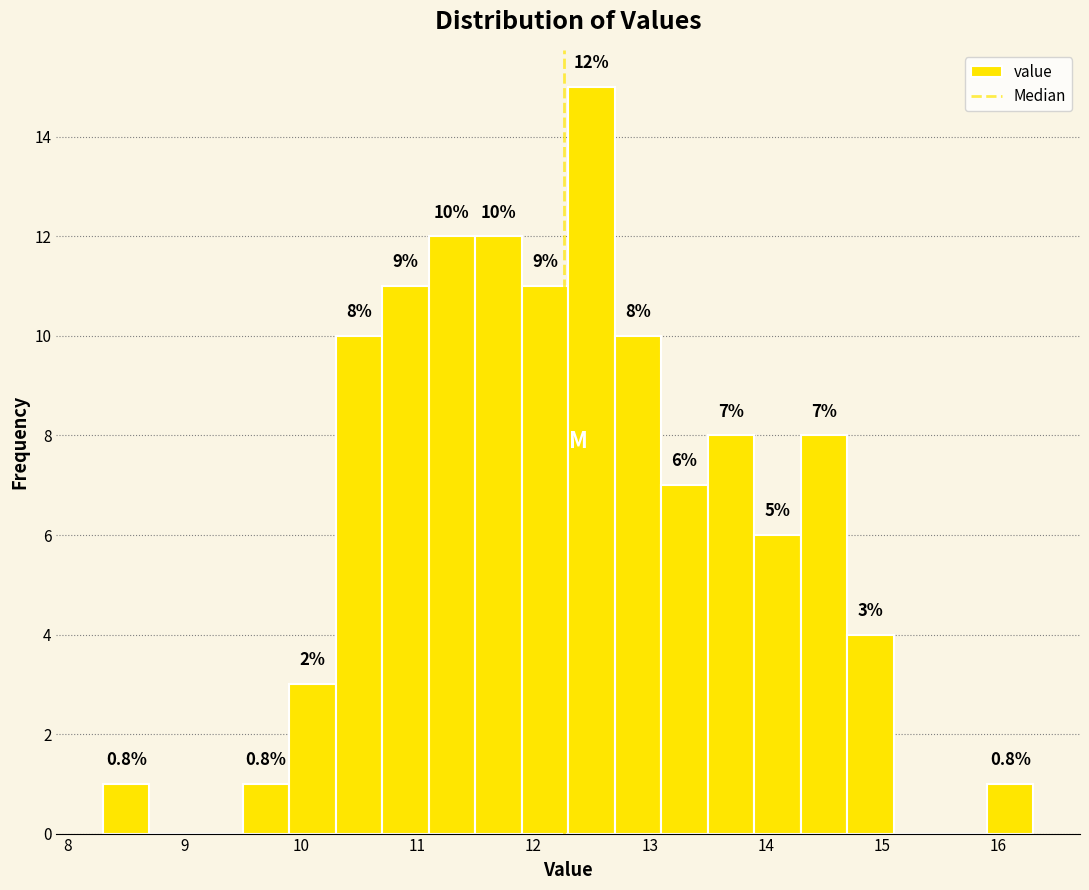

Over which range of the x-axis is the bar tallest?

12.3 to 12.7